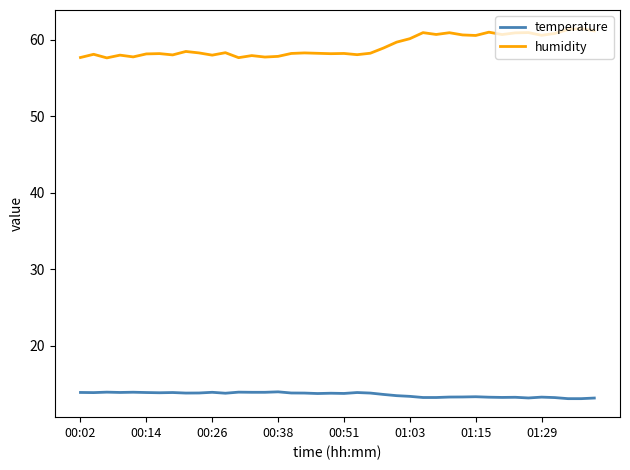

What are all the series names shown in the legend?

temperature, humidity